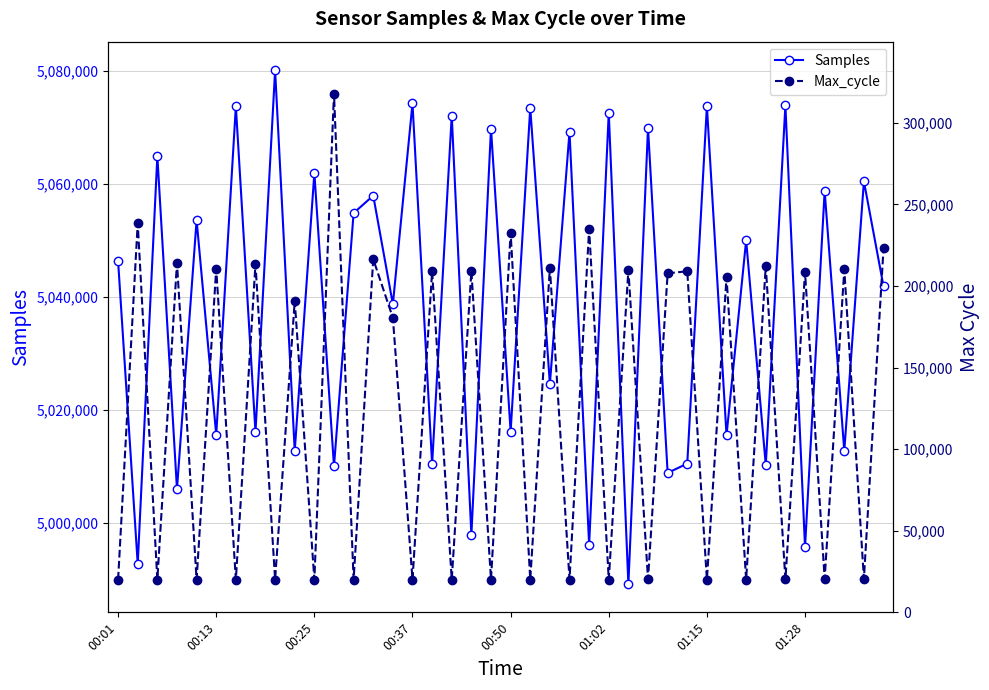

What is the highest value of the Samples series?

5080149